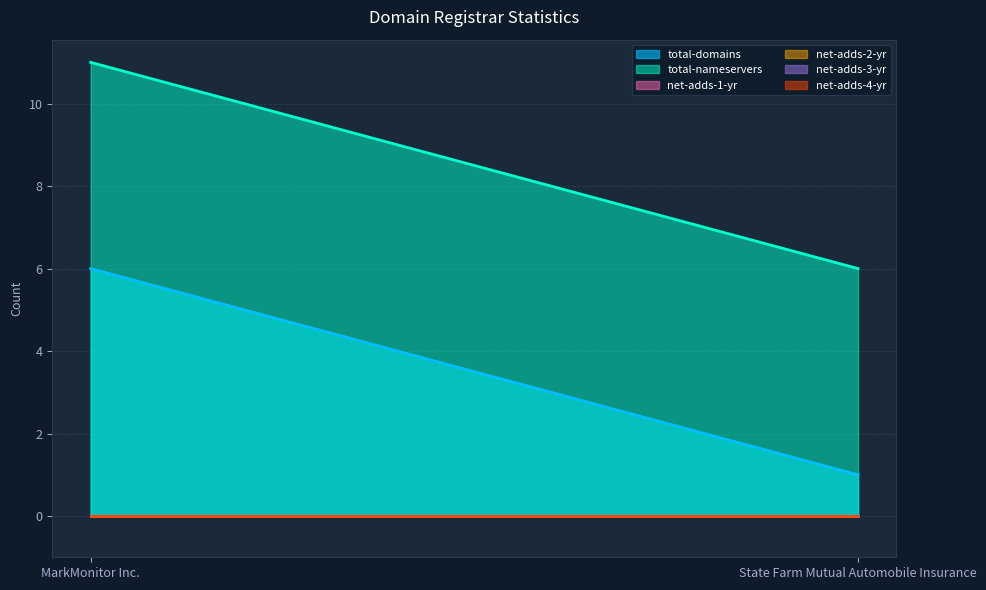

Which has a higher value, State Farm Mutual Automobile Insurance or MarkMonitor Inc.?

MarkMonitor Inc.